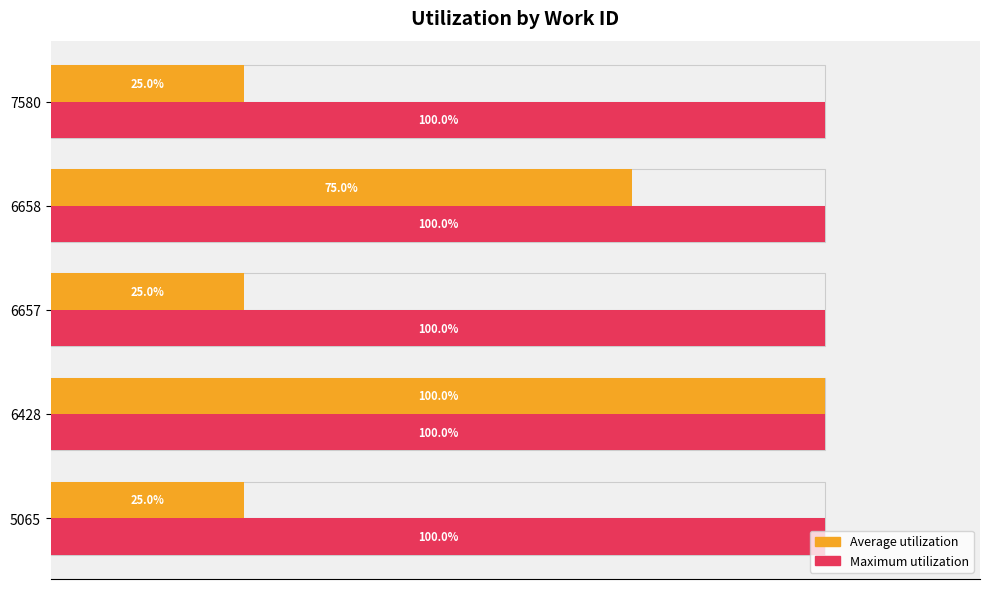

Rank the series by their maximum value, from lowest to highest.

Maximum utilization, Average utilization